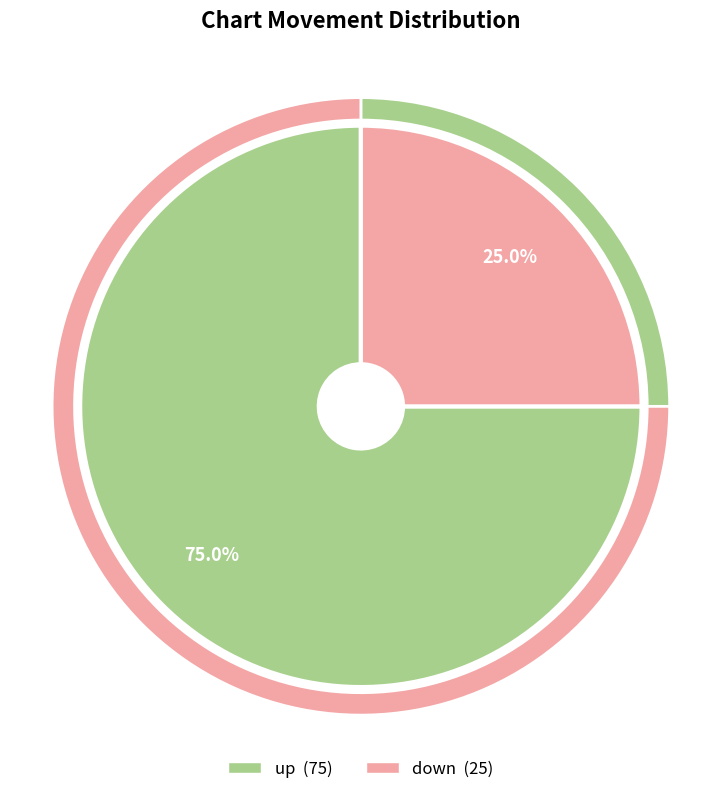

What is the smallest slice in the pie chart?

down